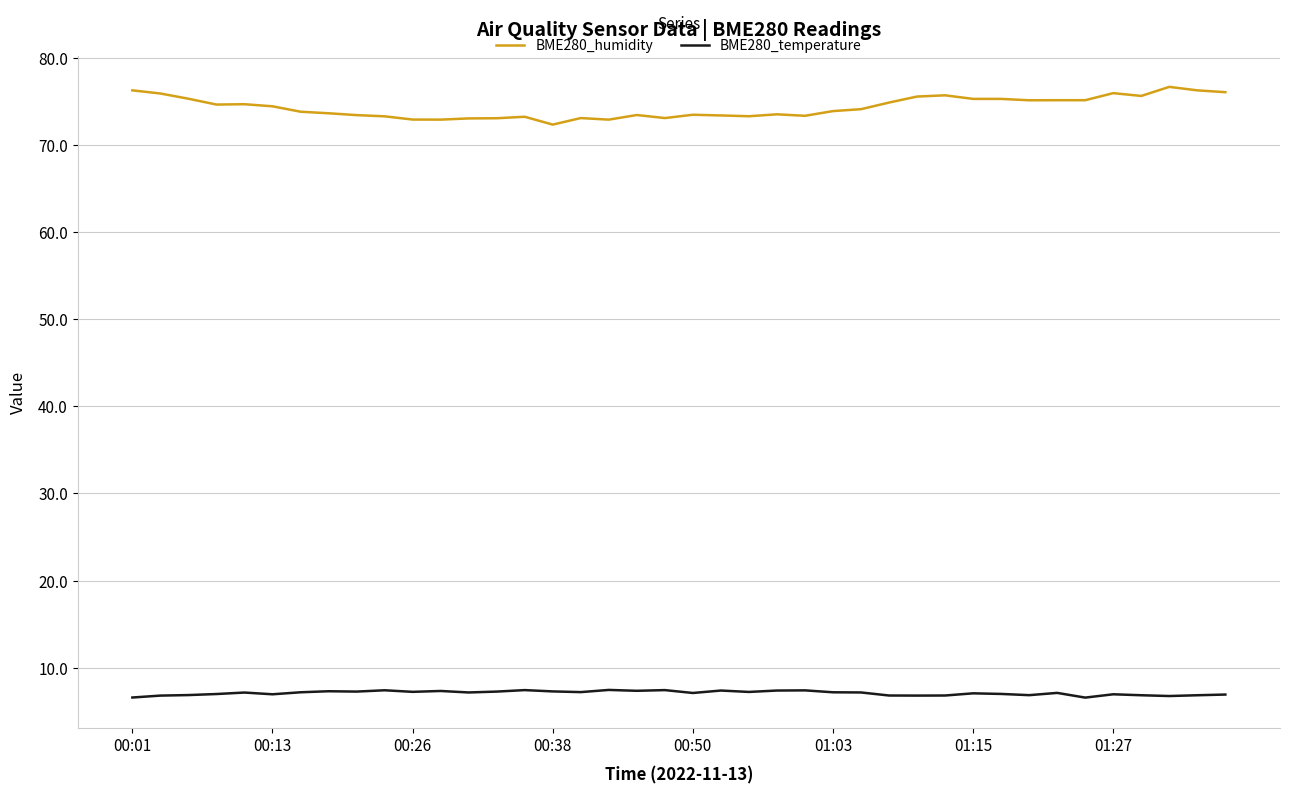

What are all the series names shown in the legend?

BME280_humidity, BME280_temperature